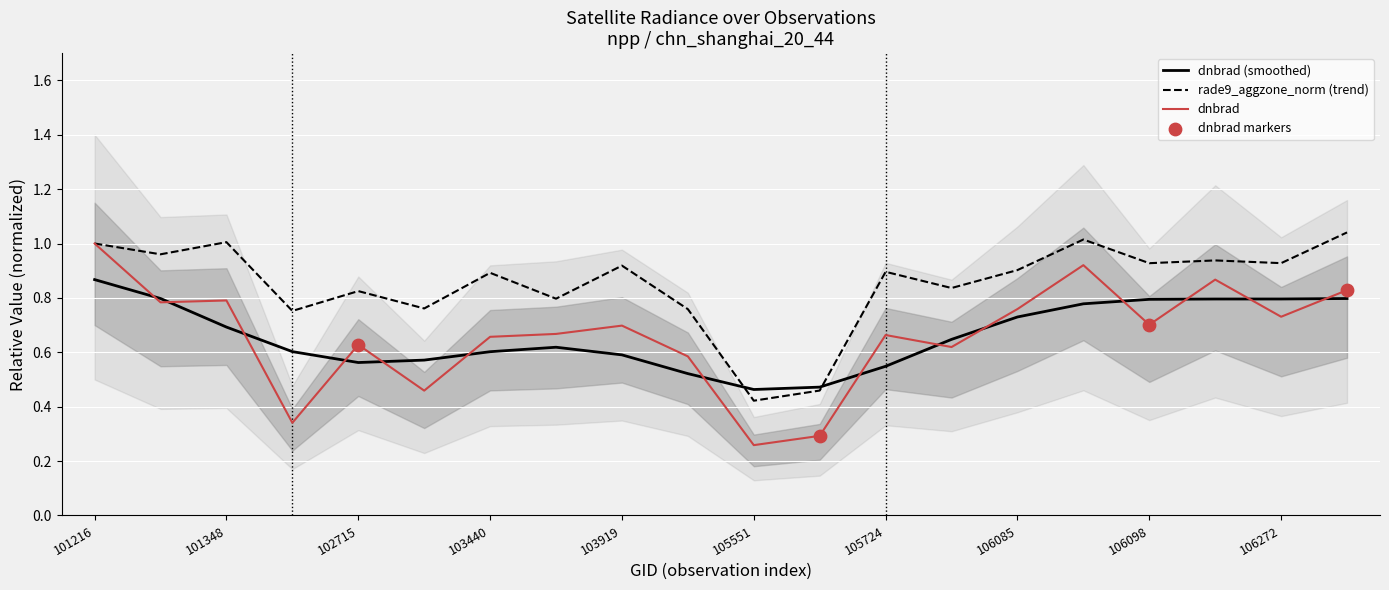

What is the total value across all series at 102715?

1.5